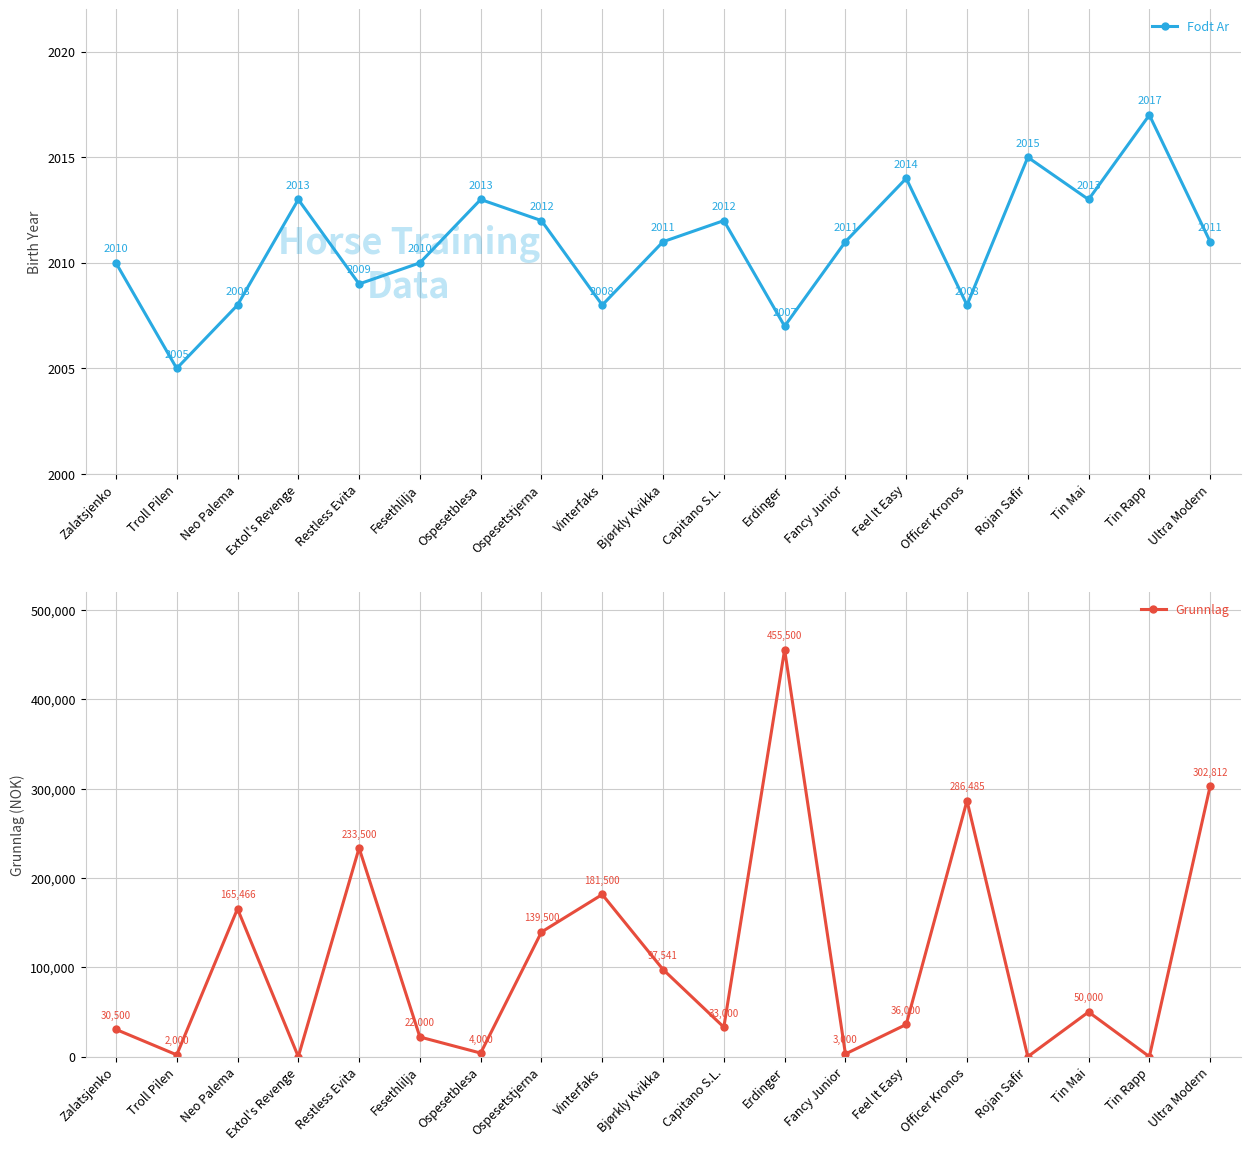

Where do Grunnlag and Fodt Ar first cross each other?

Zalatsjenko and Troll Pilen